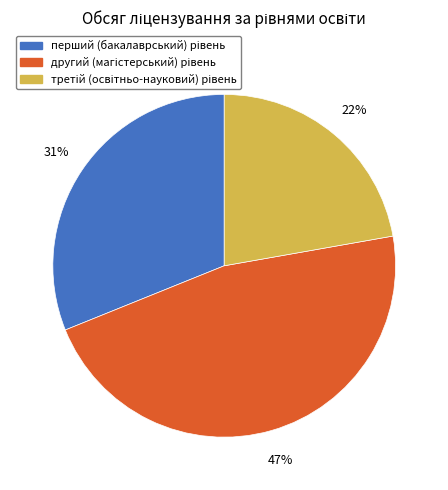

Is there any slice that represents more than half of the pie?

No